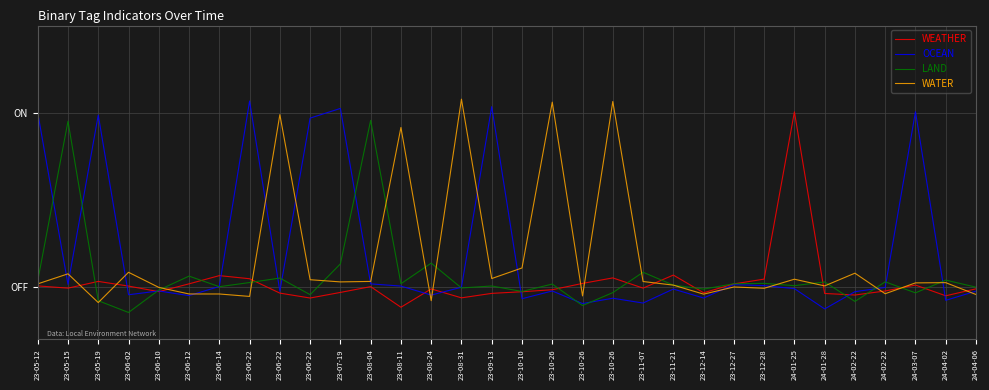

How many data points does each series have?

32